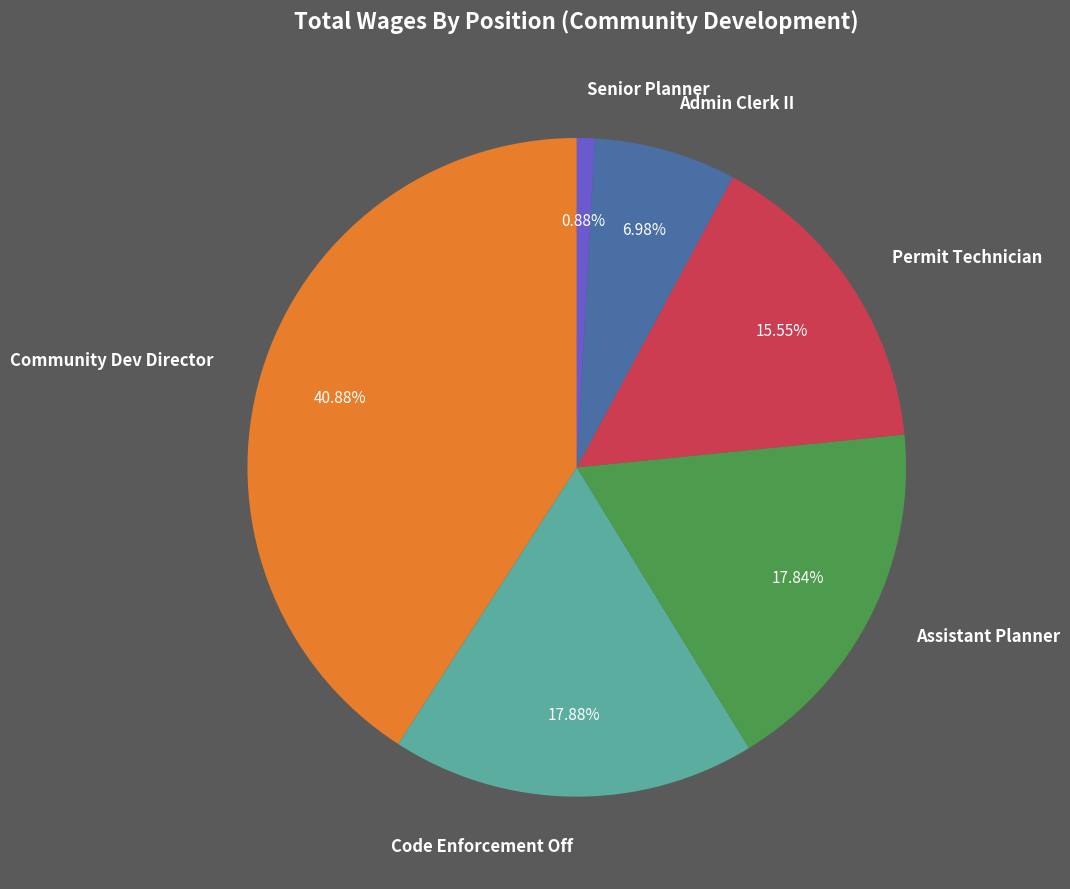

Is it true that Permit Technician is 27% of the pie?

False